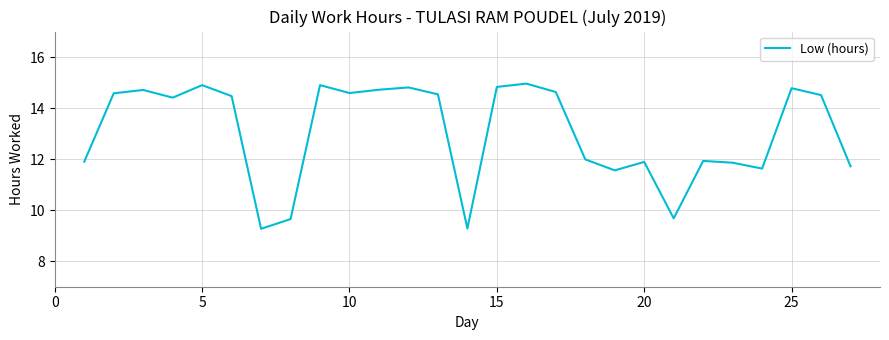

What is the difference between the maximum and minimum values?

5.7